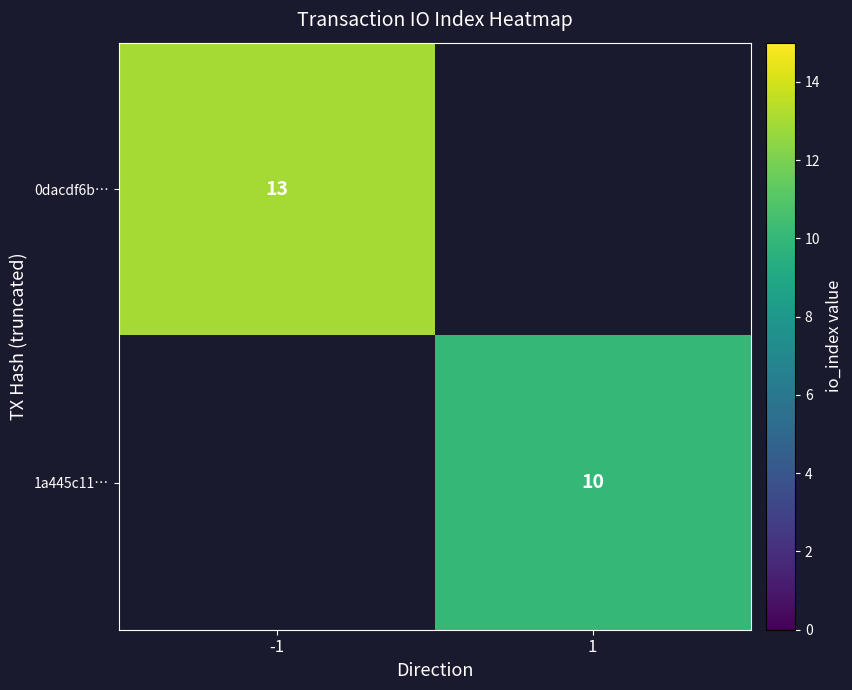

The value of 1a445c11… at 1 is 3. True or false?

False